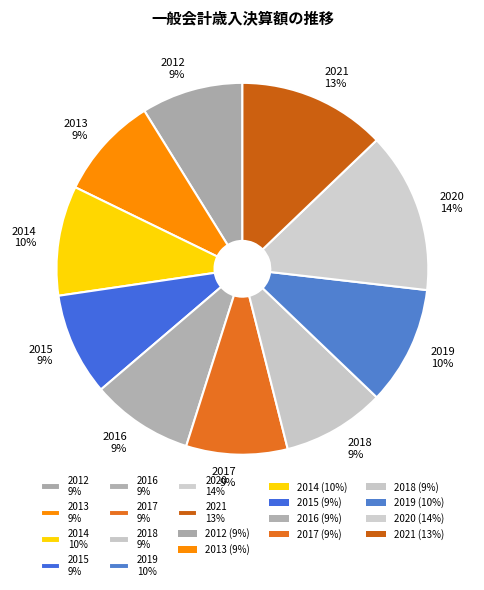

True or false: 2021 accounts for 19% of the total.

False